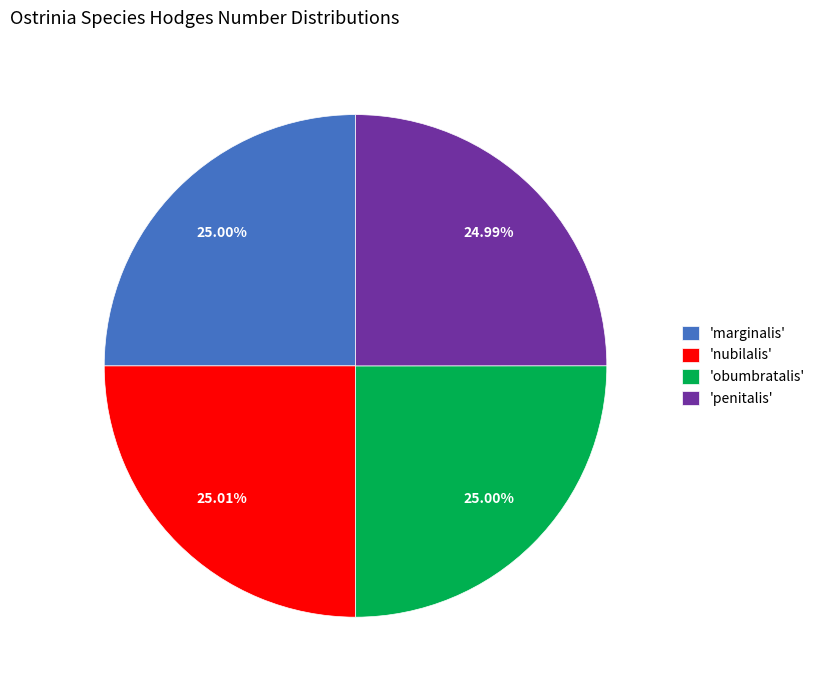

What is the ratio of the value at 'penitalis' to the value at 'nubilalis'?

1.0